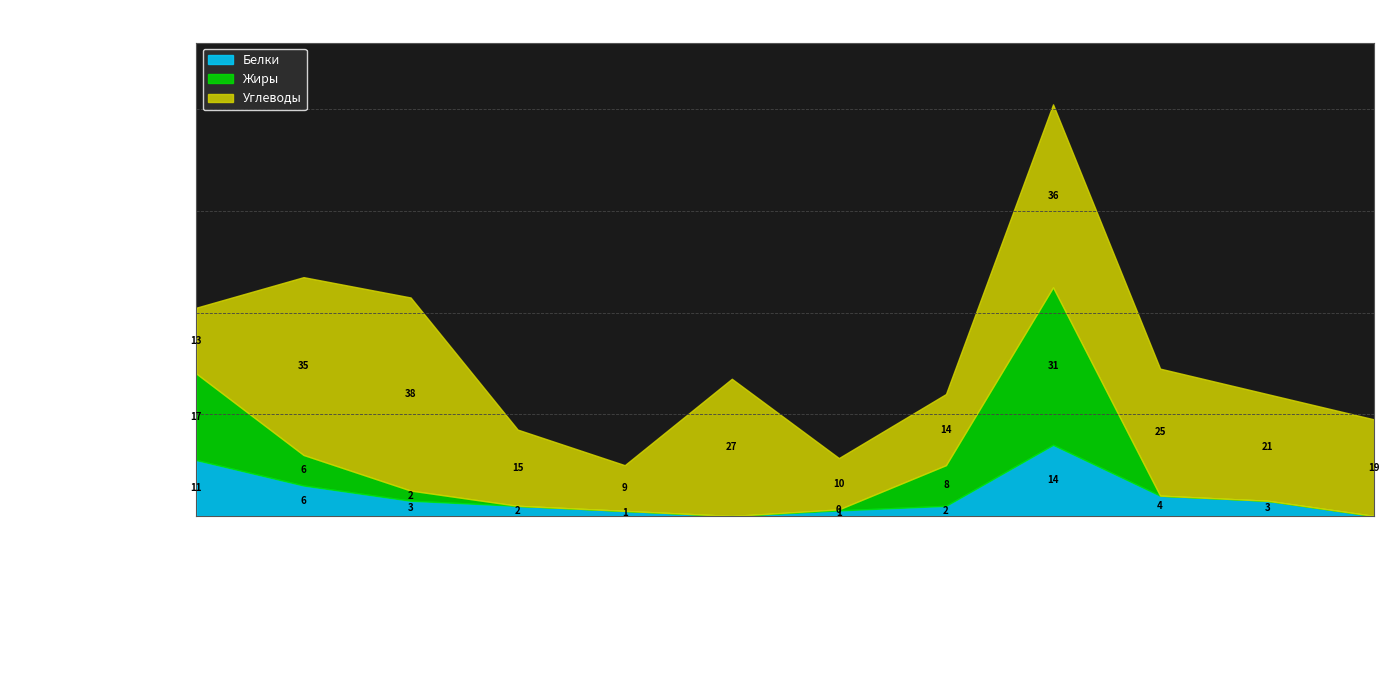

What is the maximum value for Белки?

14.0